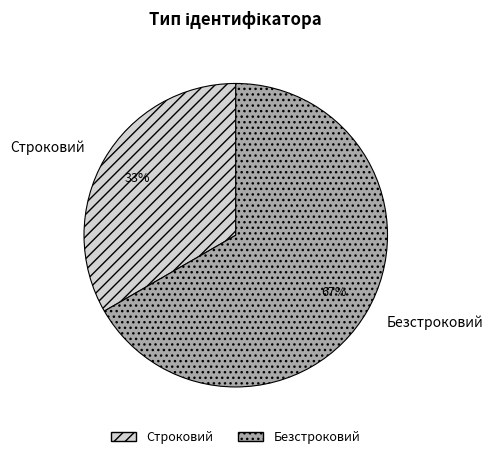

To the nearest percent, what is the combined percentage of Безстроковий and Строковий?

100%